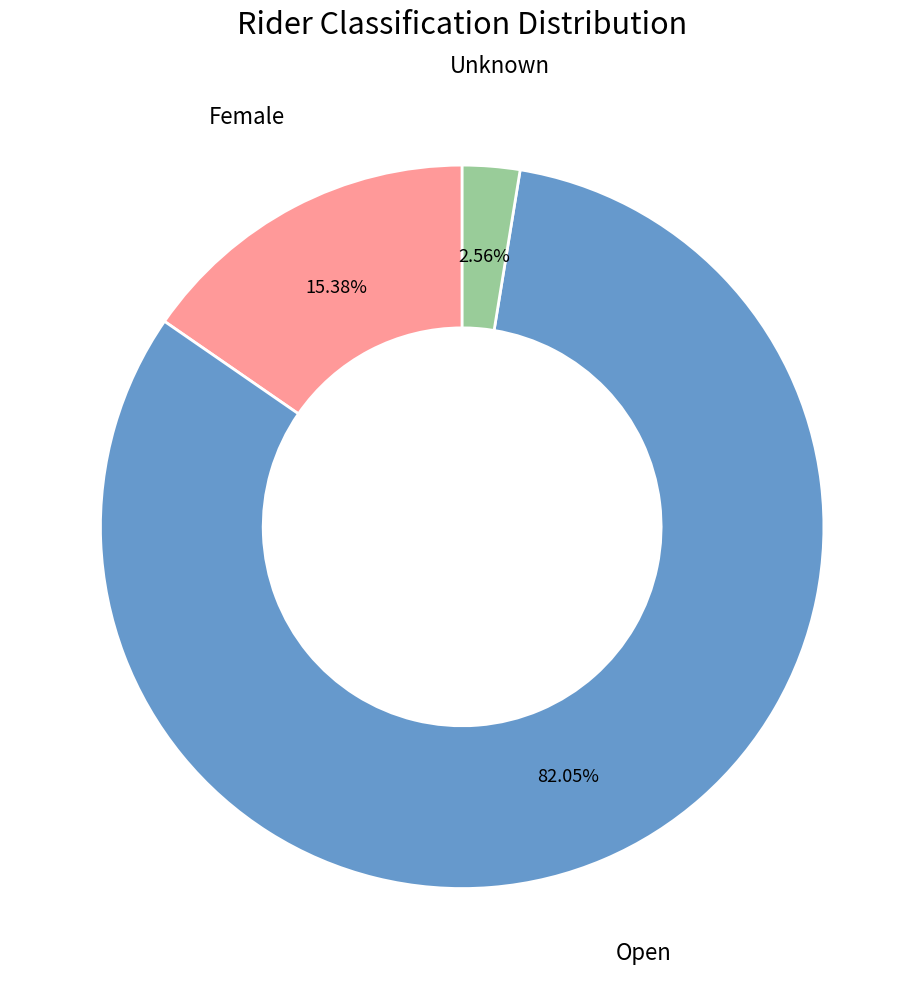

Rank the categories by value from lowest to highest.

Unknown, Female, Open